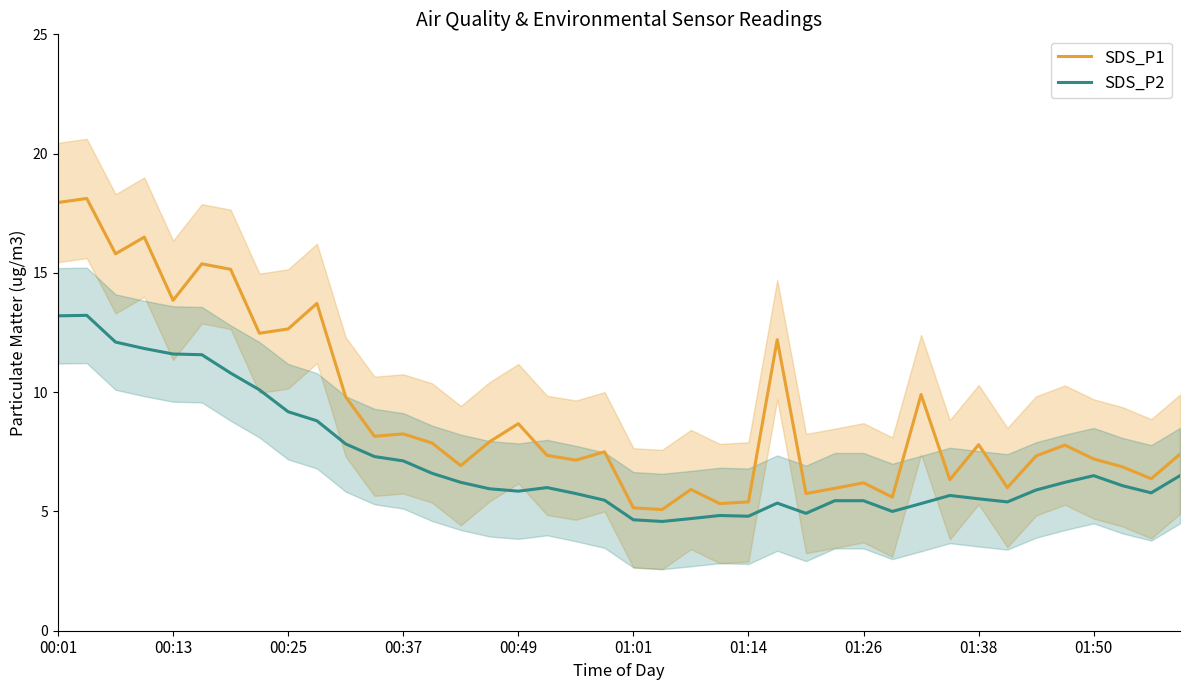

What is the maximum value for SDS_P1?

18.1